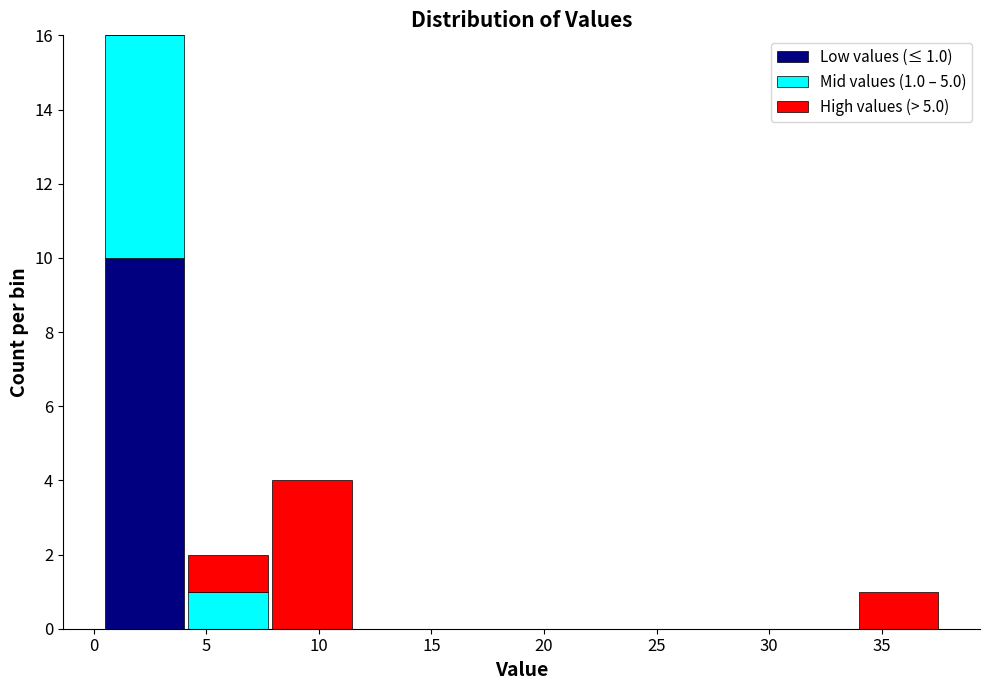

Which range on the x-axis has the tallest stacked bar (by total height)?

0.5 to 4.0